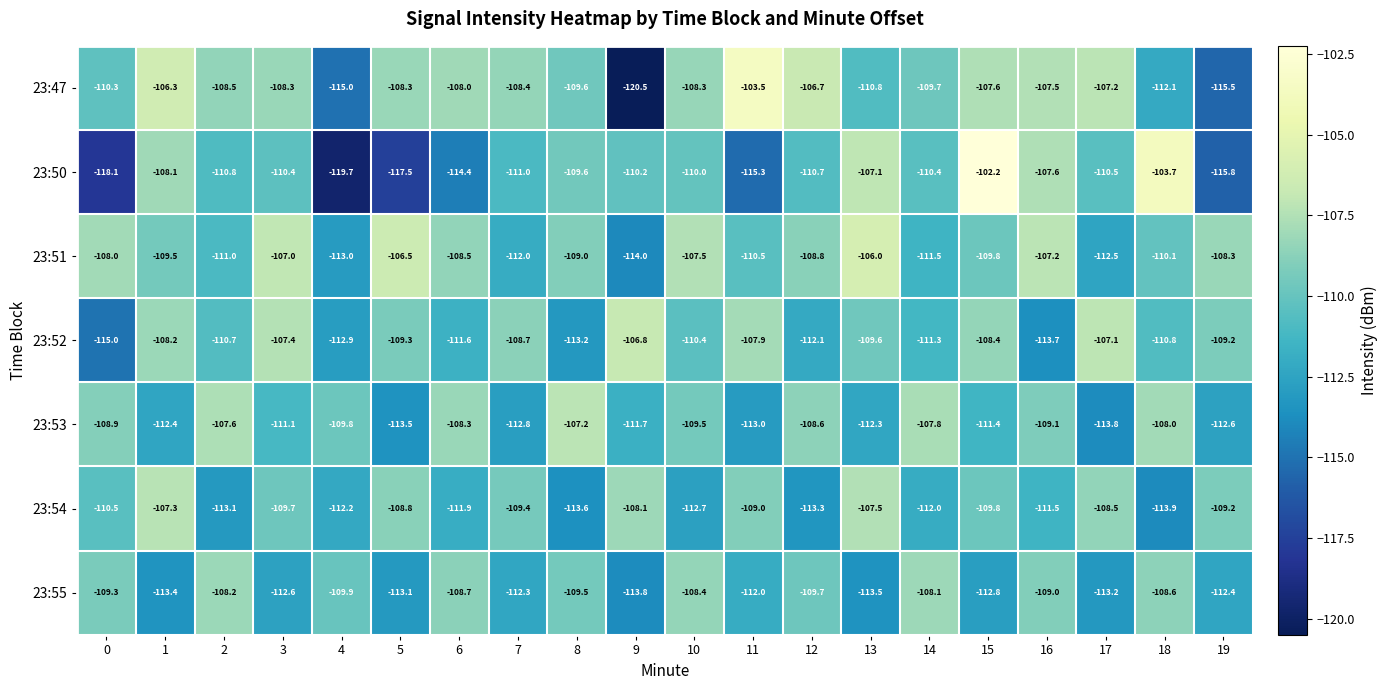

True or false: 23:54 has a value of -113.6 at 8.

True